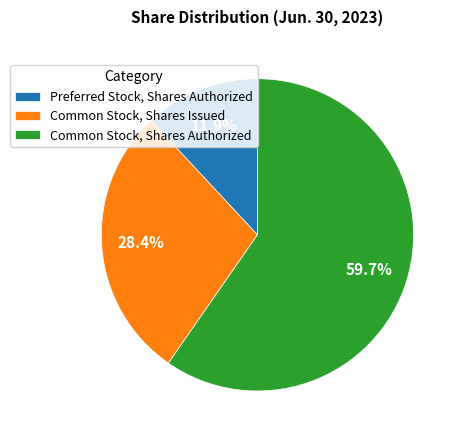

How many segments does this pie chart have?

3